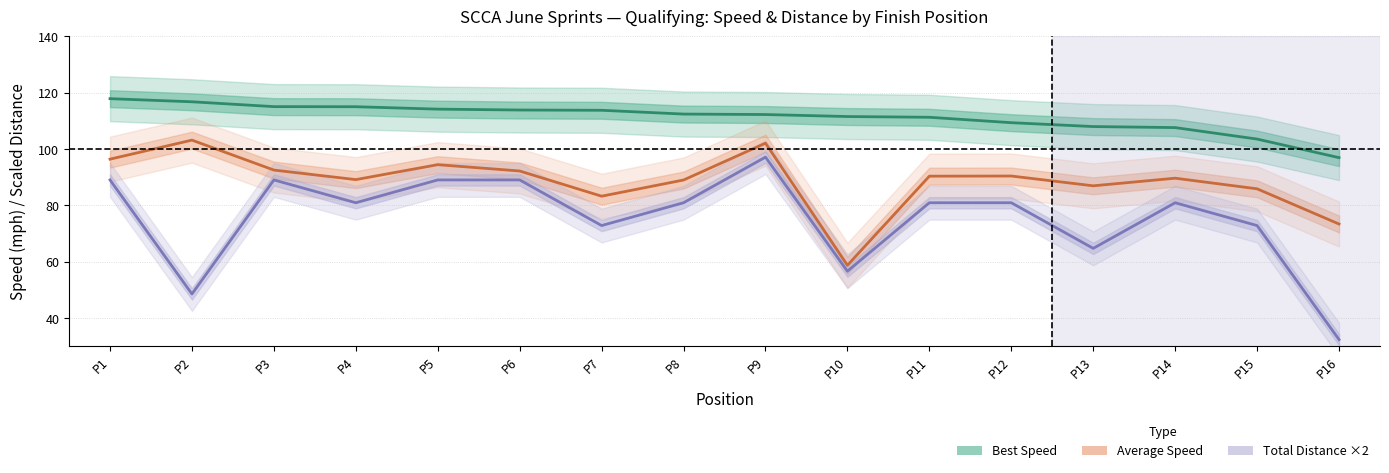

True or false: Total Distance x2 has a value of 118.8 at P1.

False